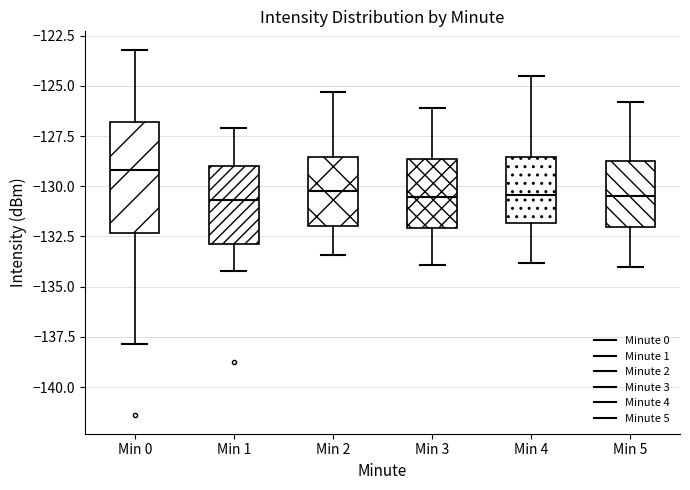

Reading left to right, transcribe this box plot: for each box, give where its median line is, the range the box spans, and where its two whiskers end, as read against the y-axis. The values are not printed on the chart, so give them approximately, as read against the axis.

Min 0: median -129.0, box -132.5 to -127.0, whiskers -138.0 to -123.0
Min 1: median -130.5, box -133.0 to -129.0, whiskers -134.0 to -127.0
Min 2: median -130.0, box -132.0 to -128.5, whiskers -133.5 to -125.5
Min 3: median -130.5, box -132.0 to -128.5, whiskers -134.0 to -126.0
Min 4: median -130.5, box -132.0 to -128.5, whiskers -134.0 to -124.5
Min 5: median -130.5, box -132.0 to -128.5, whiskers -134.0 to -126.0